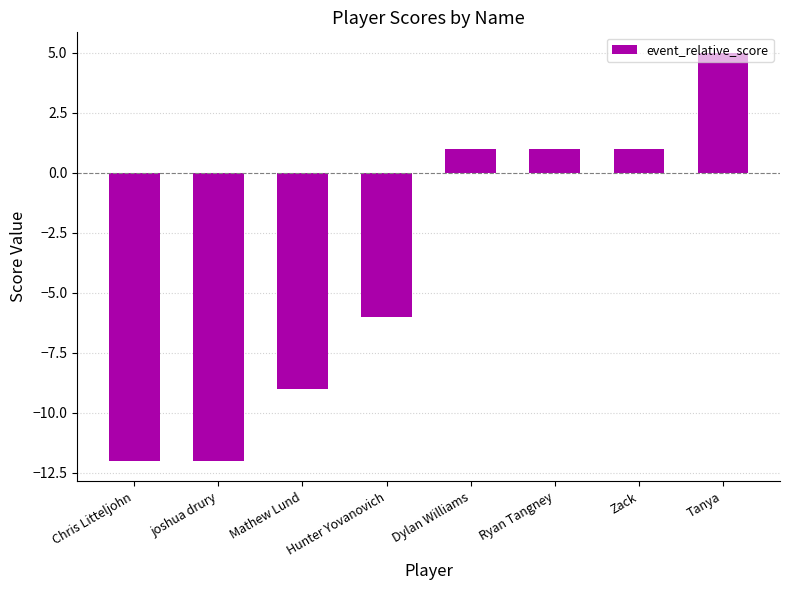

How many data points are less than 1?

4